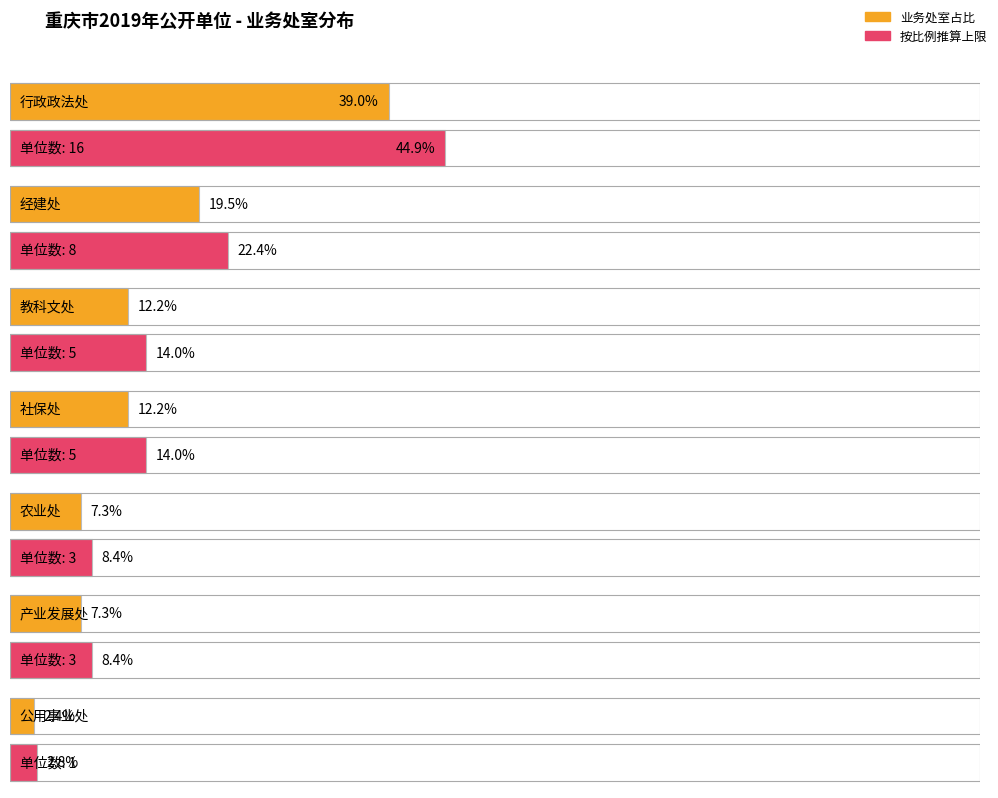

What is the label of the 4th bar from the left?

社保处